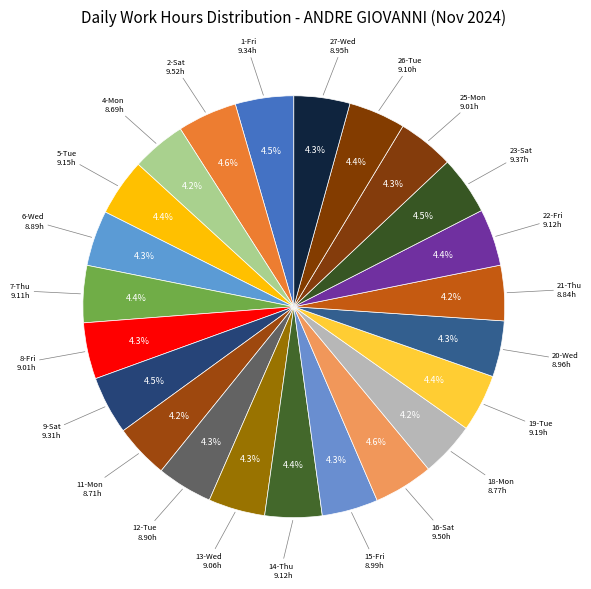

Which category has the smallest portion of the pie?

4-Mon